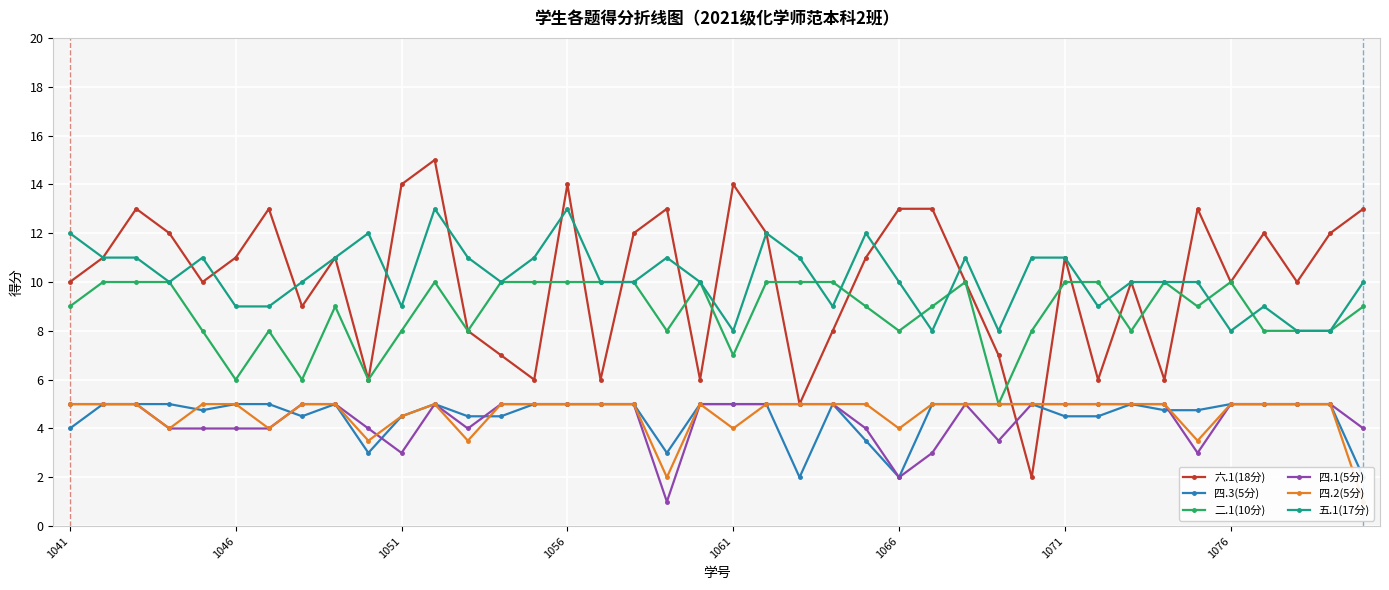

True or false: 五.1(17分) has more than 2 points higher than both neighbors.

True